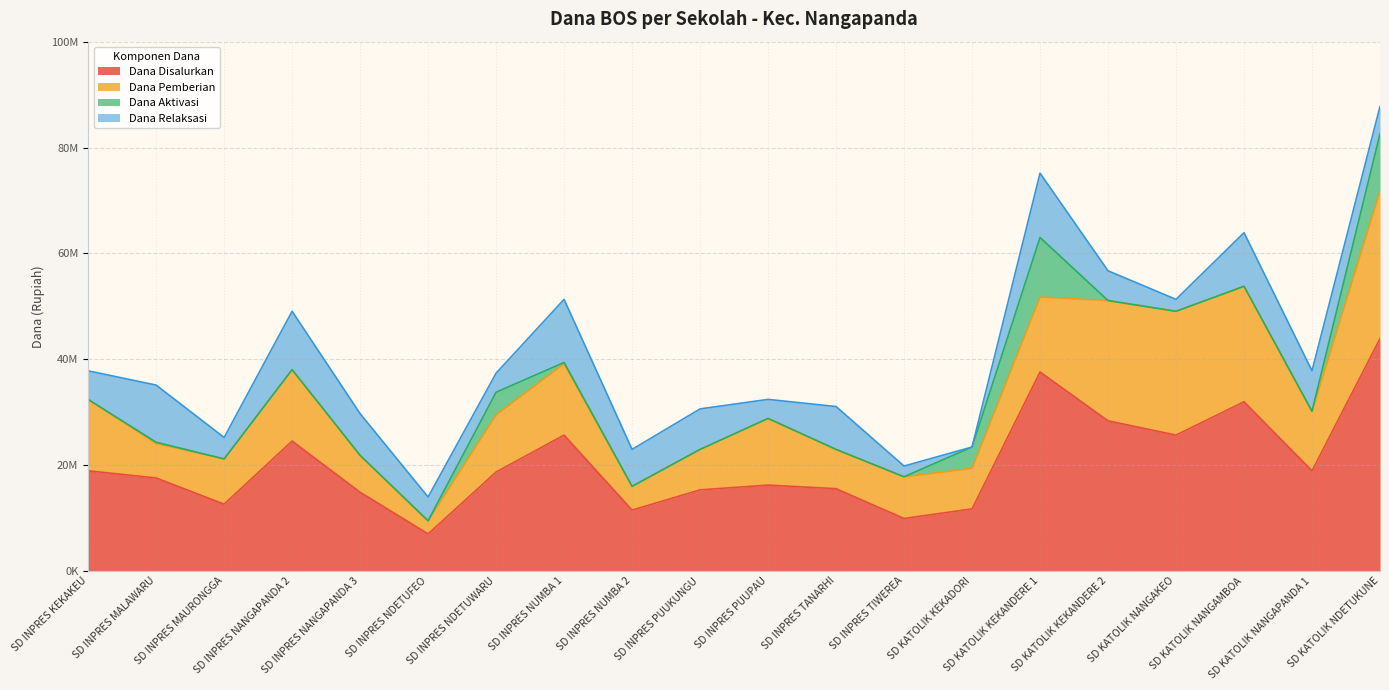

At which category does Dana Pemberian reach its first local valley?

SD INPRES MALAWARU